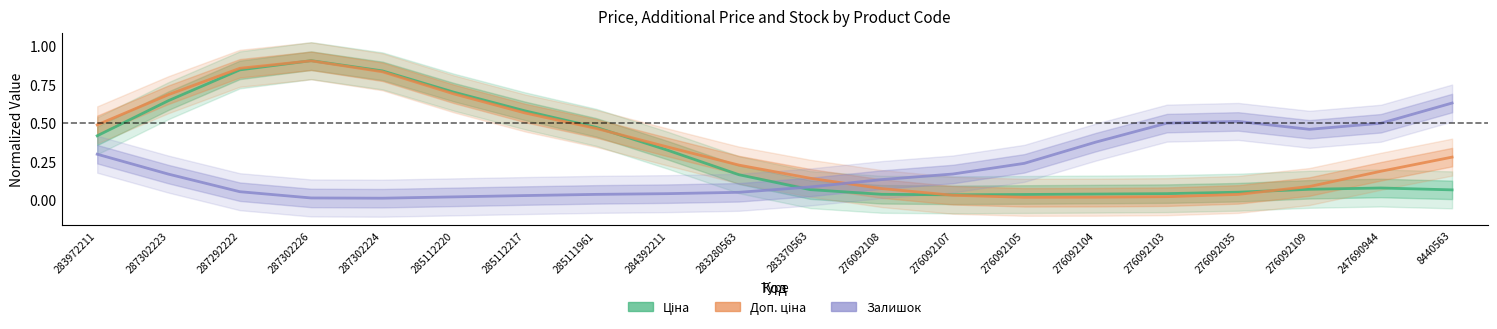

At 285112220, list the series in order from smallest to largest.

Залишок, Доп. ціна, Ціна